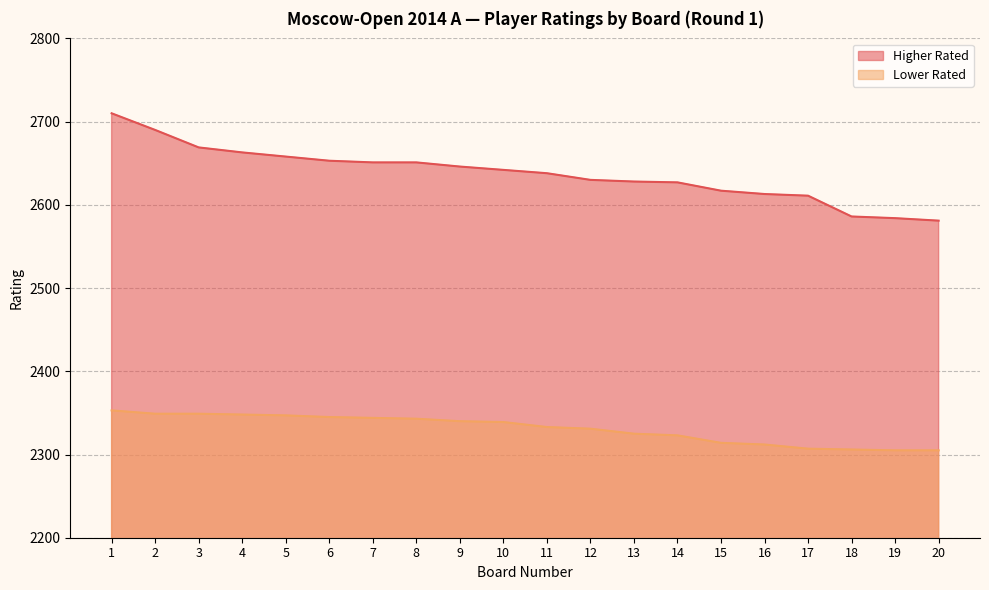

Rank the series at 7 from highest to lowest value.

Higher Rated, Lower Rated